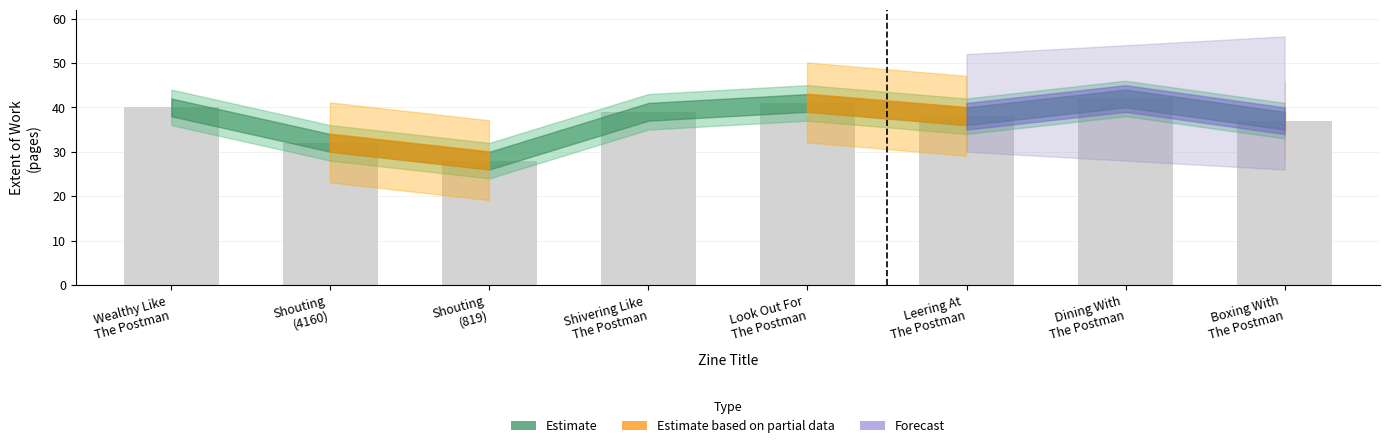

Does the chart contain stacked bars?

No